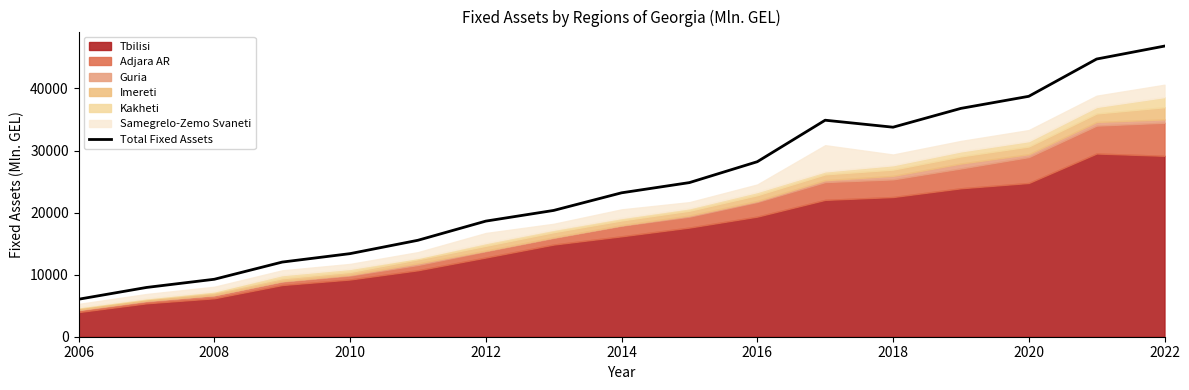

The value of Total Fixed Assets at 2018 is 33754.6. True or false?

True